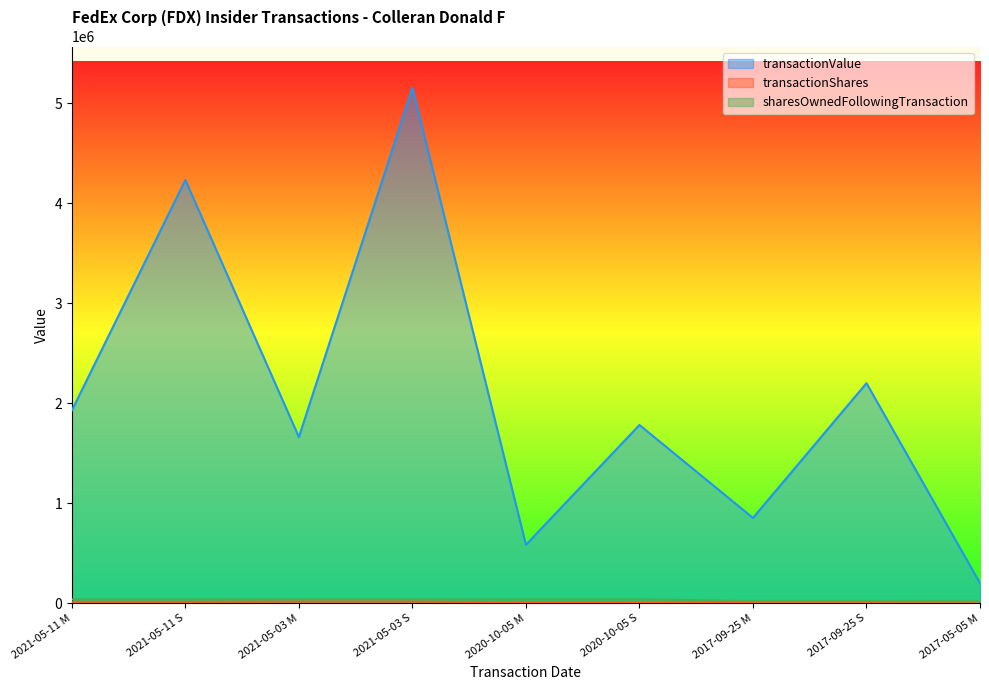

Reading left to right, list all the values displayed in this chart.

transactionValue: 2021-05-11 M=1927092	2021-05-11 S=4231905	2021-05-03 M=1661235	2021-05-03 S=5153880	2020-10-05 M=583570	2020-10-05 S=1781734	2017-09-25 M=852550	2017-09-25 S=2200002	2017-05-05 M=199920
transactionShares: 2021-05-11 M=13425	2021-05-11 S=13425	2021-05-03 M=17150	2021-05-03 S=17150	2020-10-05 M=6845	2020-10-05 S=6845	2017-09-25 M=10000	2017-09-25 S=10000	2017-05-05 M=1972
sharesOwnedFollowingTransaction: 2021-05-11 M=39054	2021-05-11 S=39054	2021-05-03 M=39054	2021-05-03 S=39054	2020-10-05 M=39054	2020-10-05 S=39054	2017-09-25 M=20499	2017-09-25 S=20499	2017-05-05 M=17954